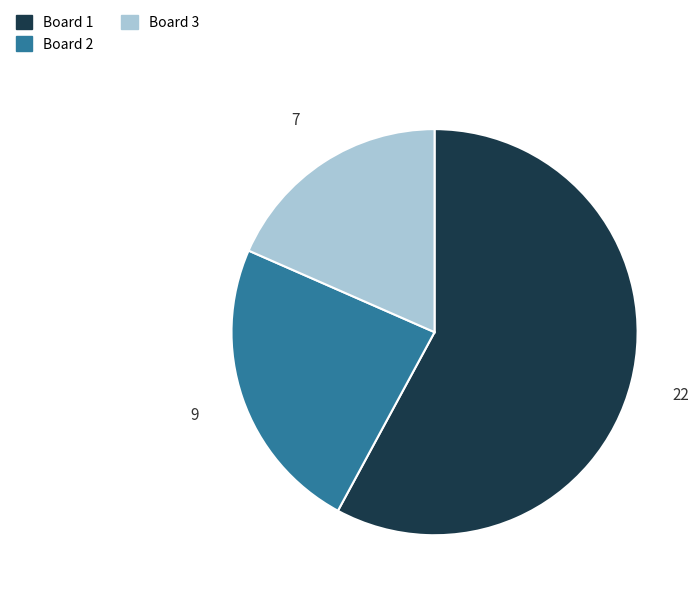

How many segments does this pie chart have?

3